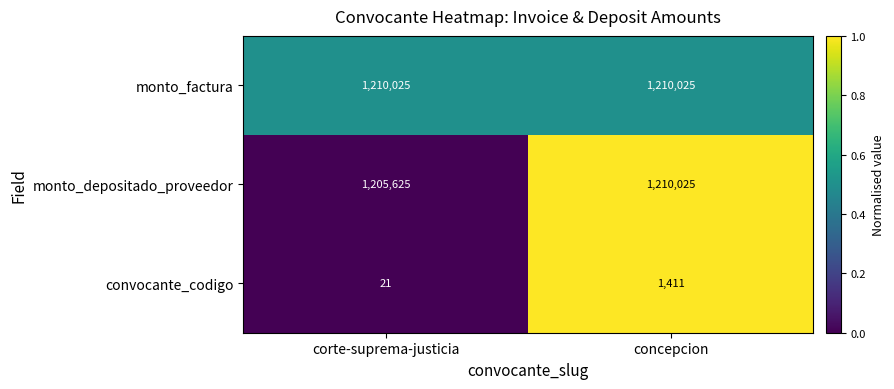

Is the value of monto_depositado_proveedor at corte-suprema-justicia greater than the value of convocante_codigo at corte-suprema-justicia?

Yes